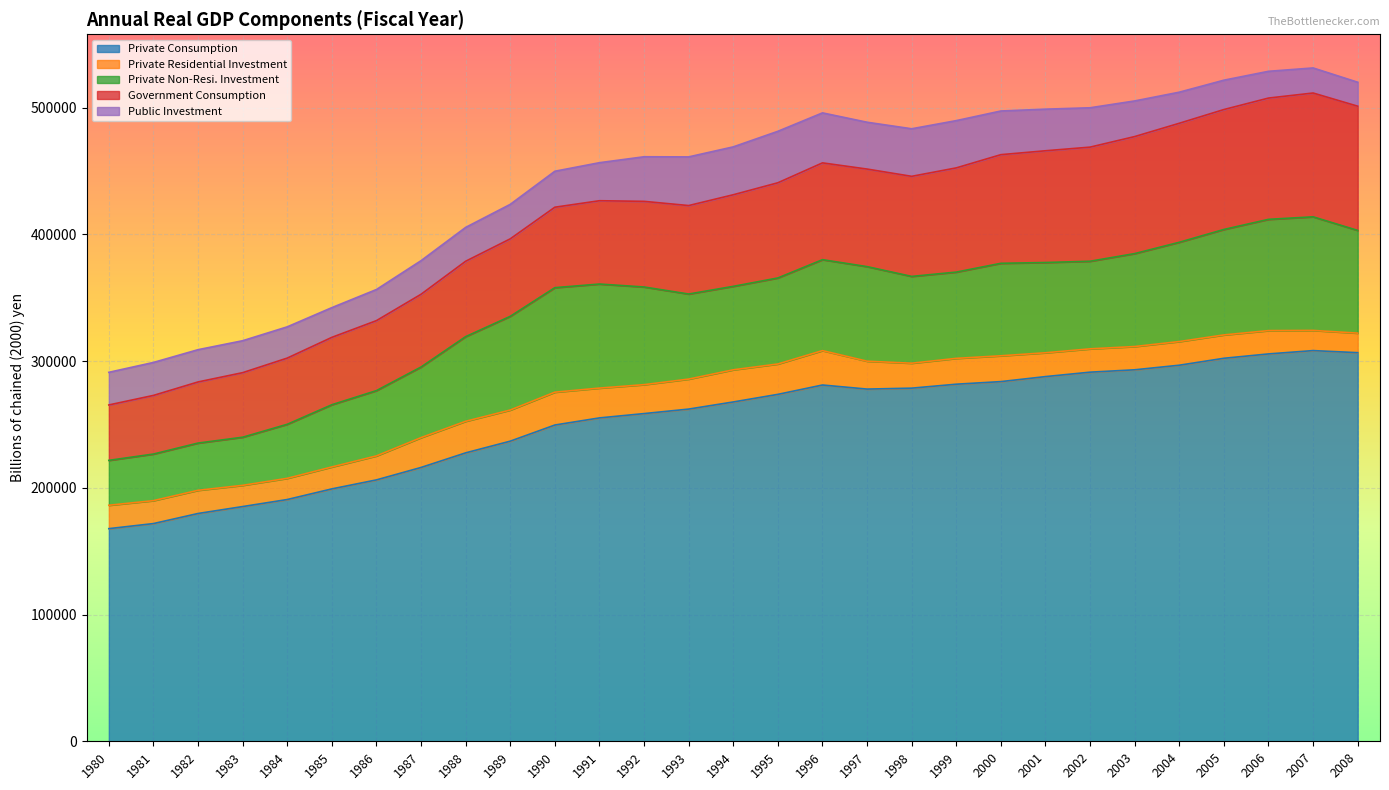

How many lines are shown in the chart?

5